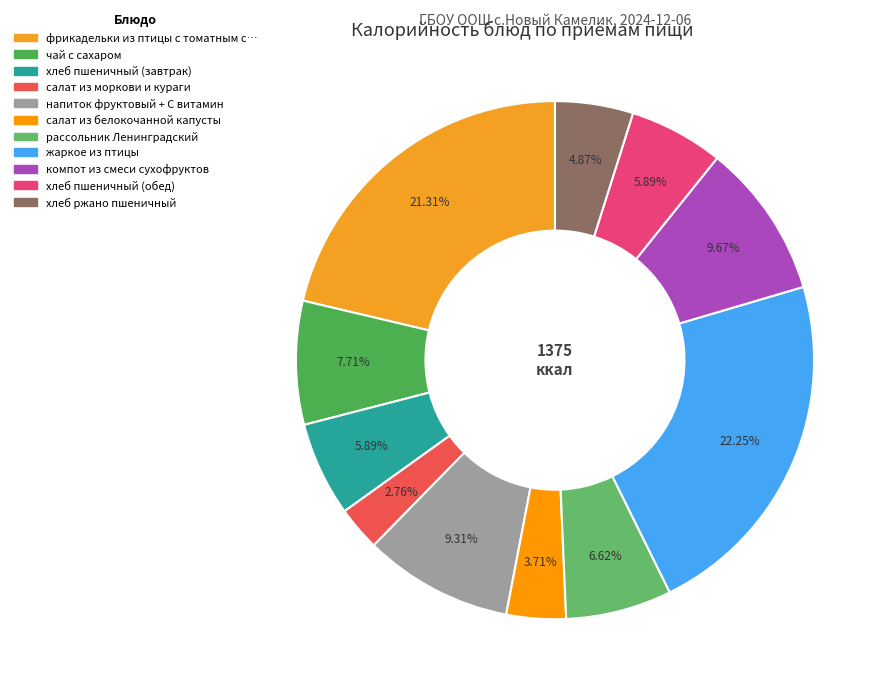

Does any single category account for the majority?

No